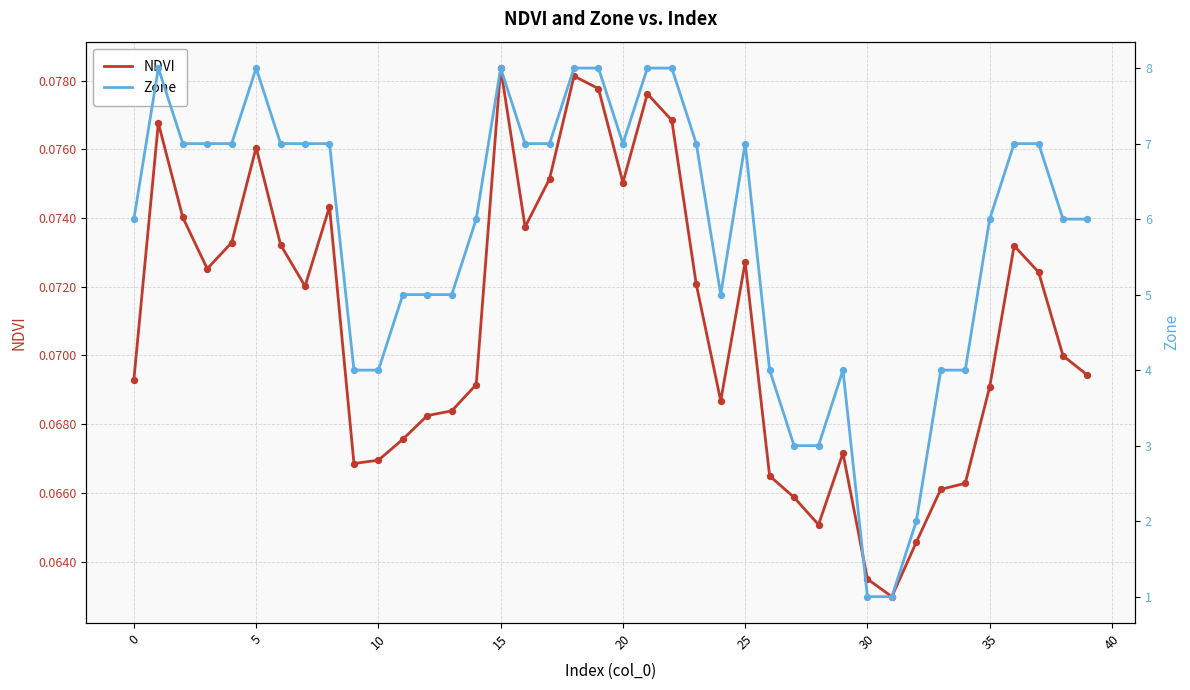

Which series contains the lowest Y value?

NDVI